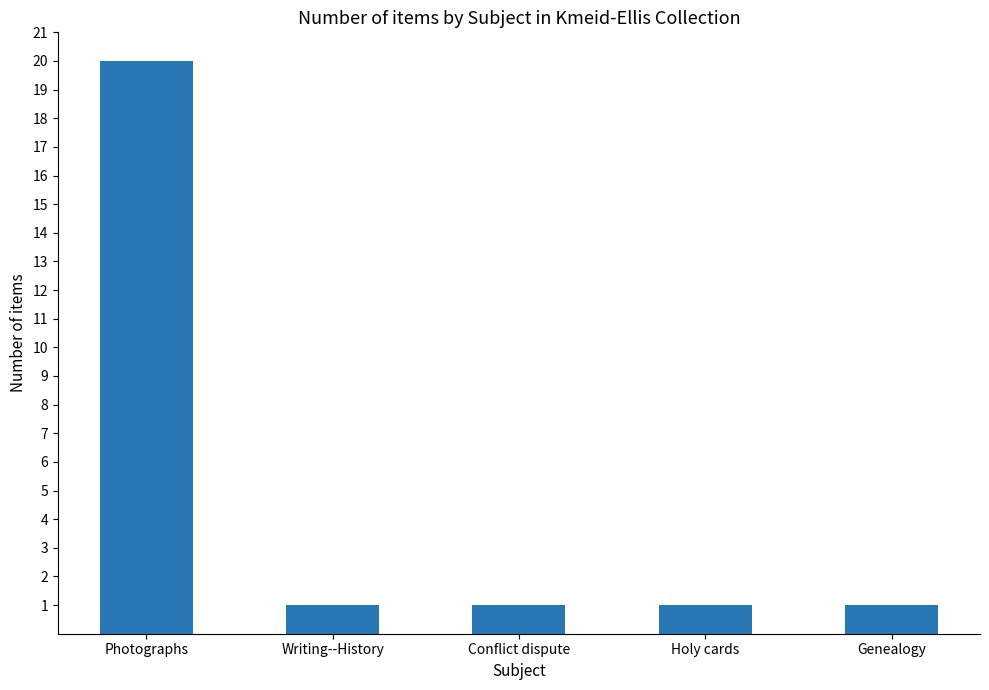

What is the change in value from Photographs to Conflict dispute?

-19